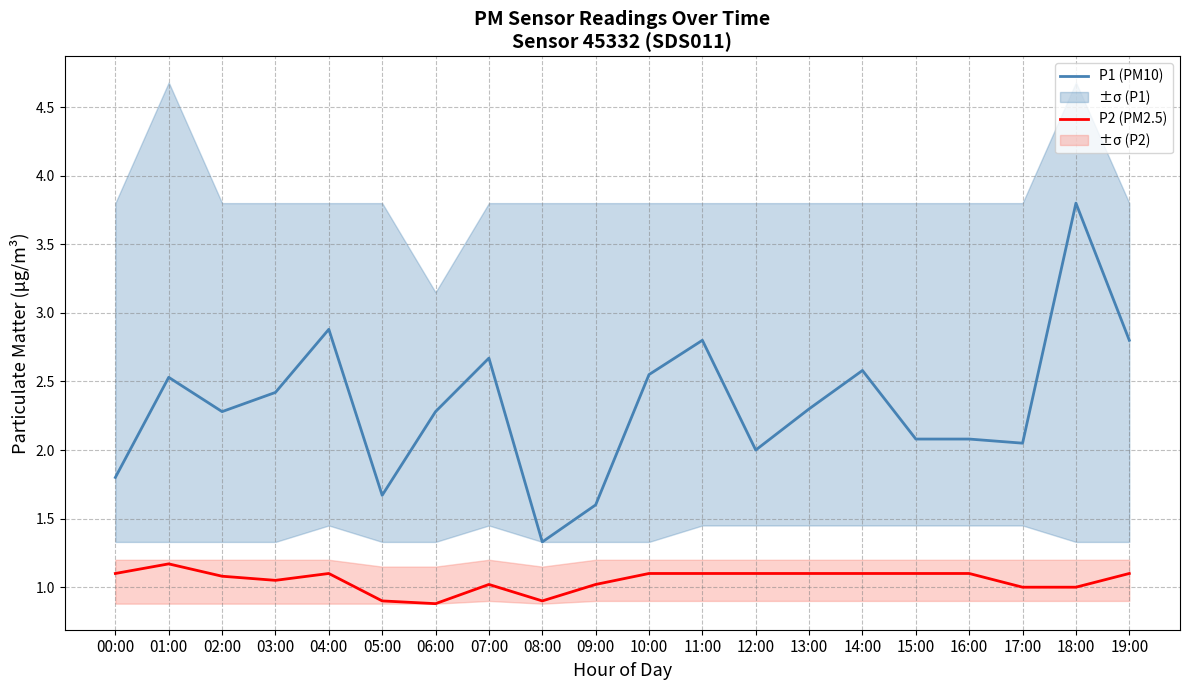

How many distinct data groups are displayed?

2